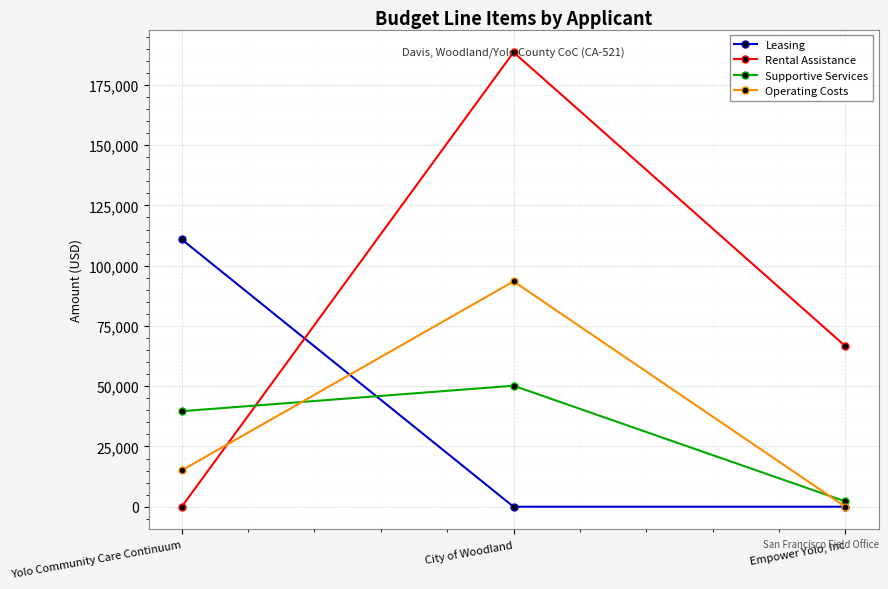

What is the value of the Supportive Services point at the 3rd from the left?

2224